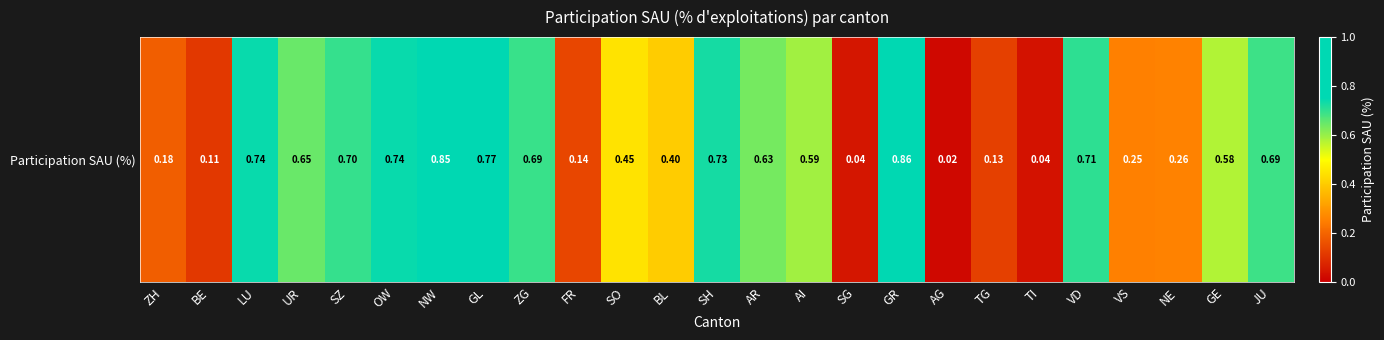

Rank the categories by value from highest to lowest.

GR, NW, GL, OW, LU, SH, VD, SZ, ZG, JU, UR, AR, AI, GE, SO, BL, NE, VS, ZH, FR, TG, BE, SG, TI, AG